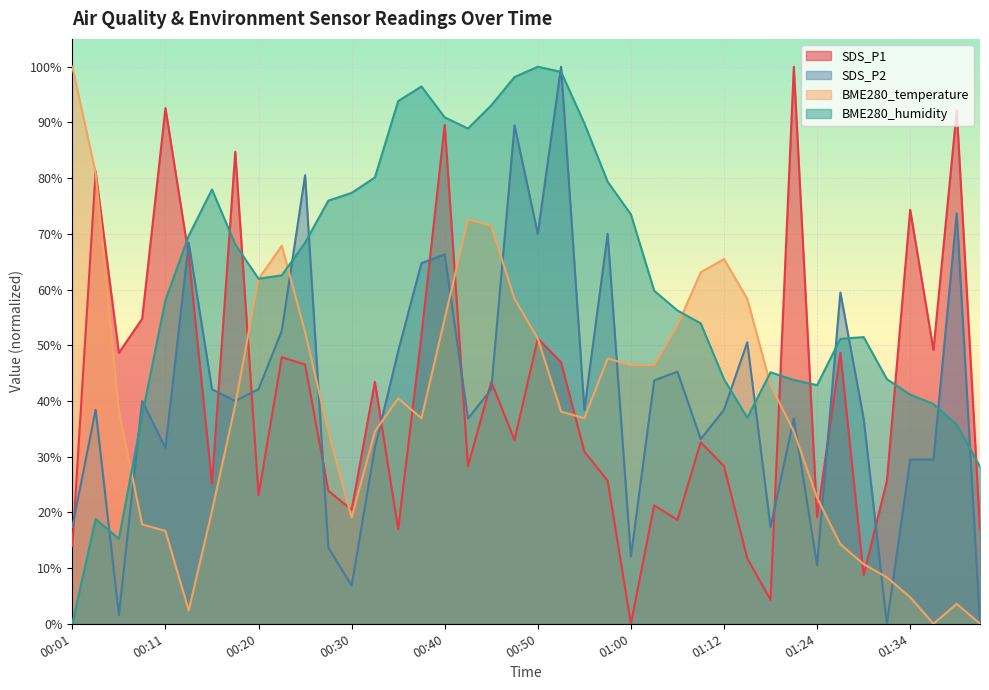

How many lines are shown in the chart?

4